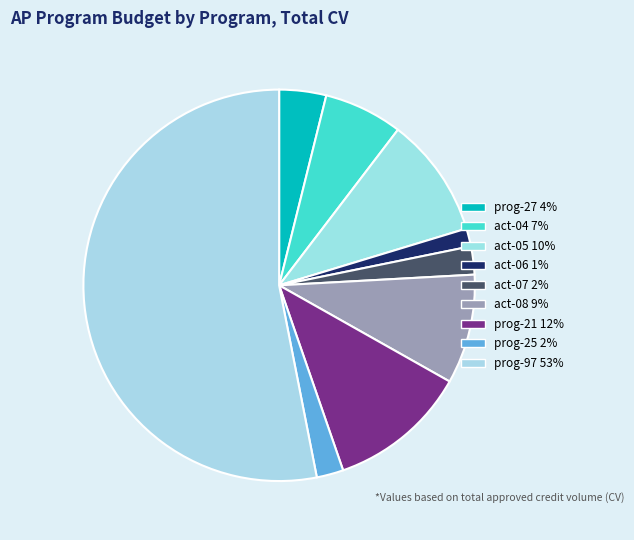

The act-07 slice represents 2% of the pie. True or false?

True